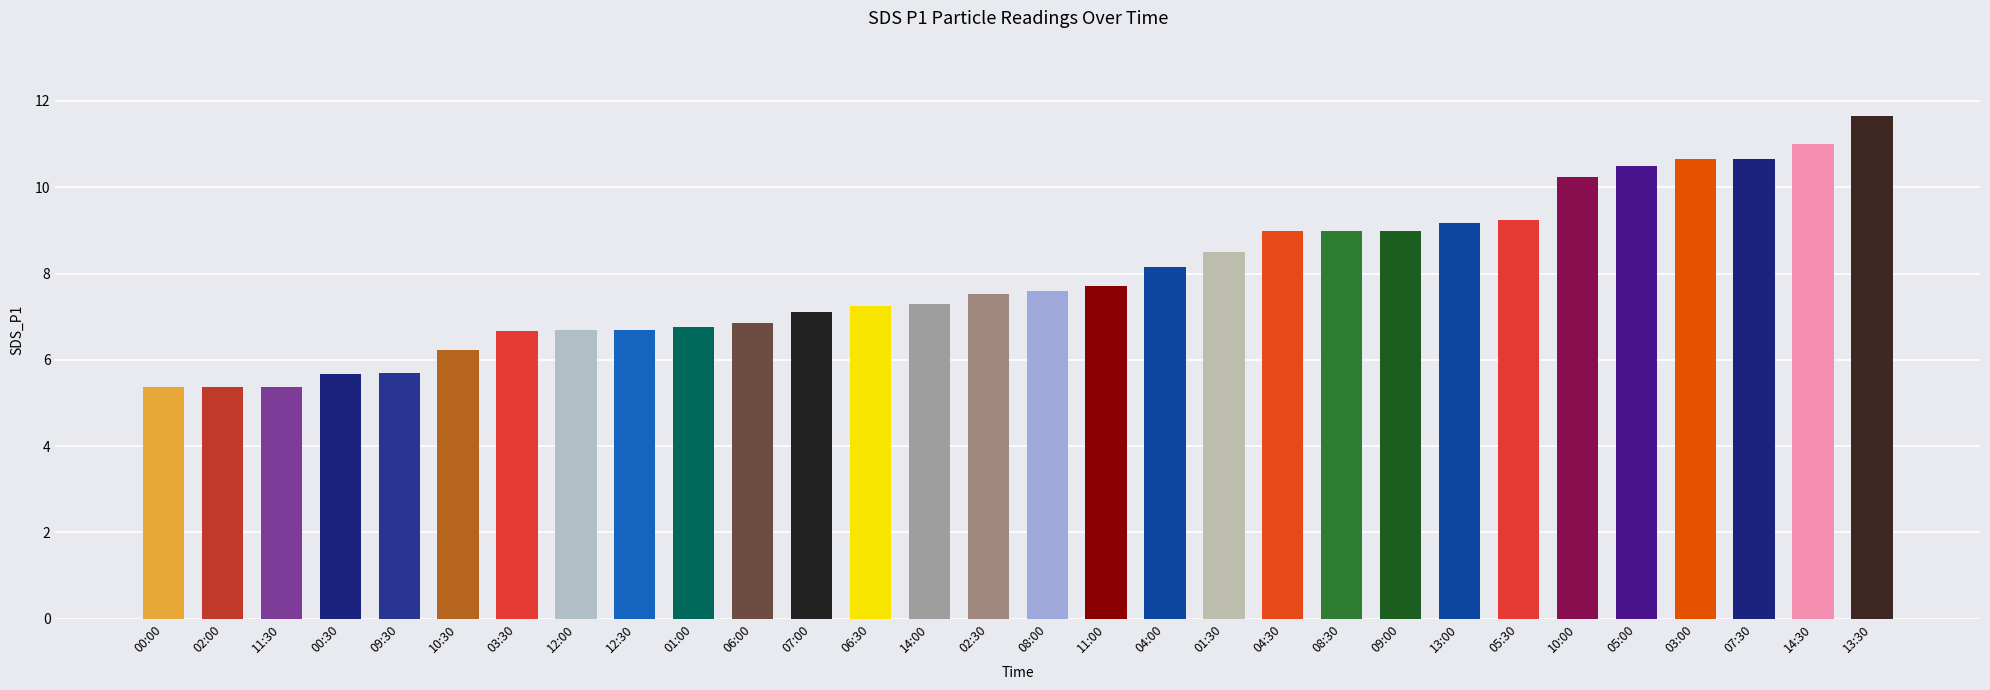

What is the greatest value displayed?

11.7